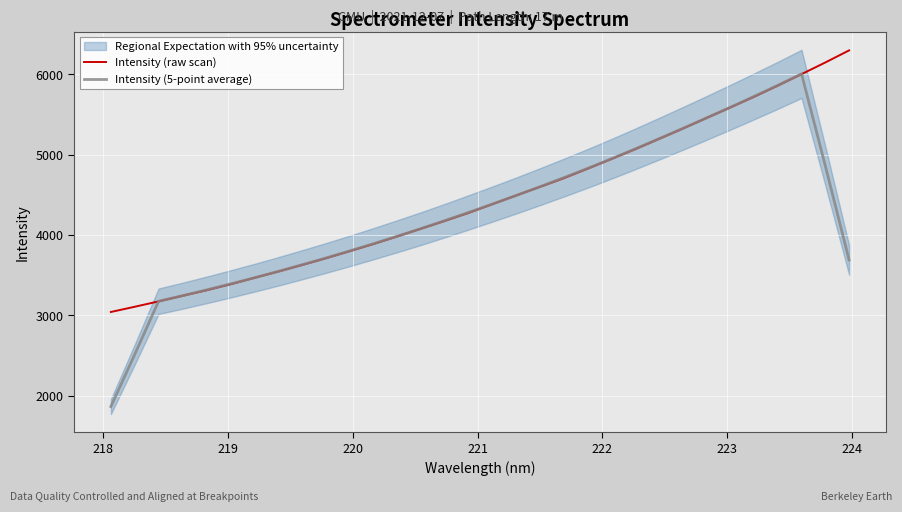

What is the maximum value for Intensity (5-point average)?

6005.3